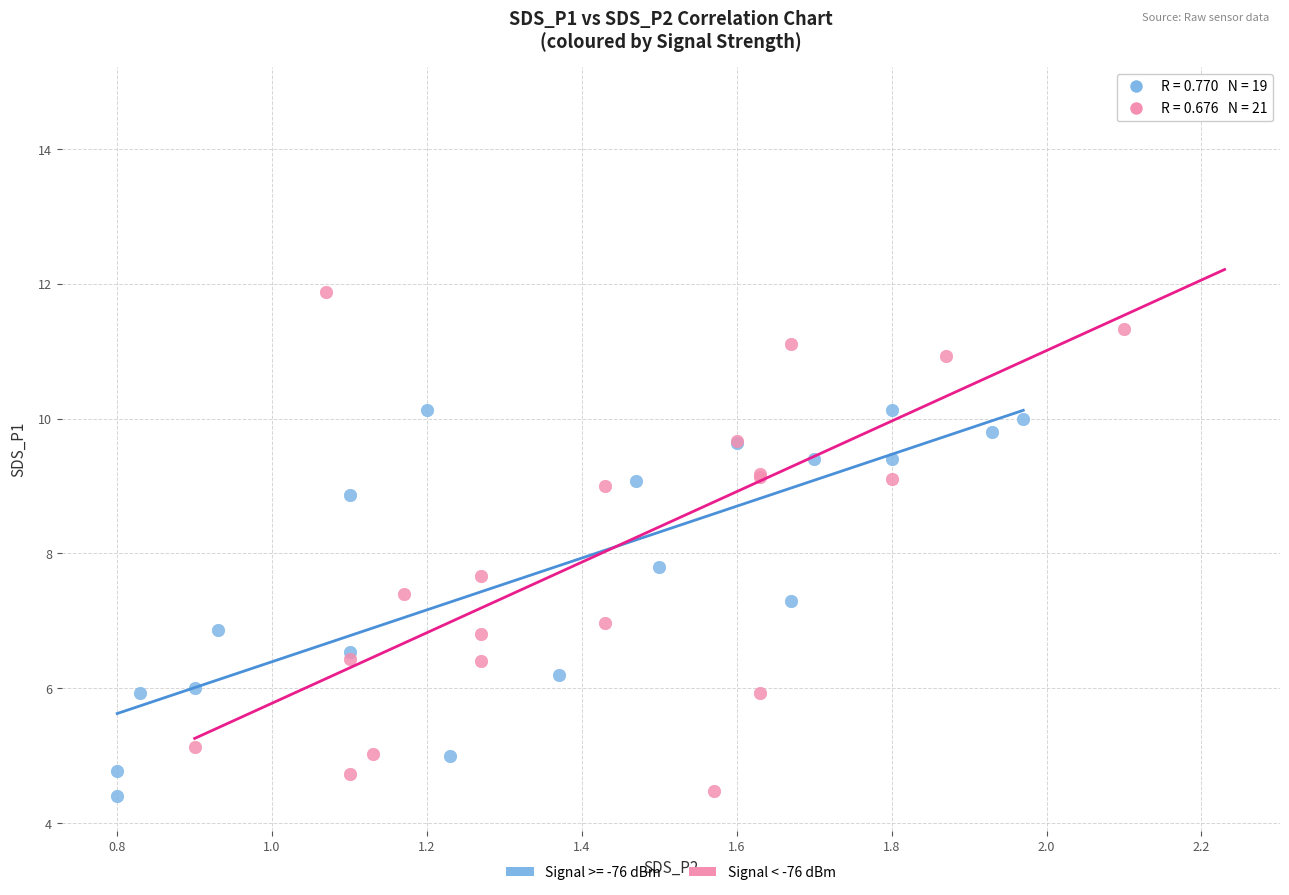

Which series has the widest spread of Y values?

Signal < -76 dBm